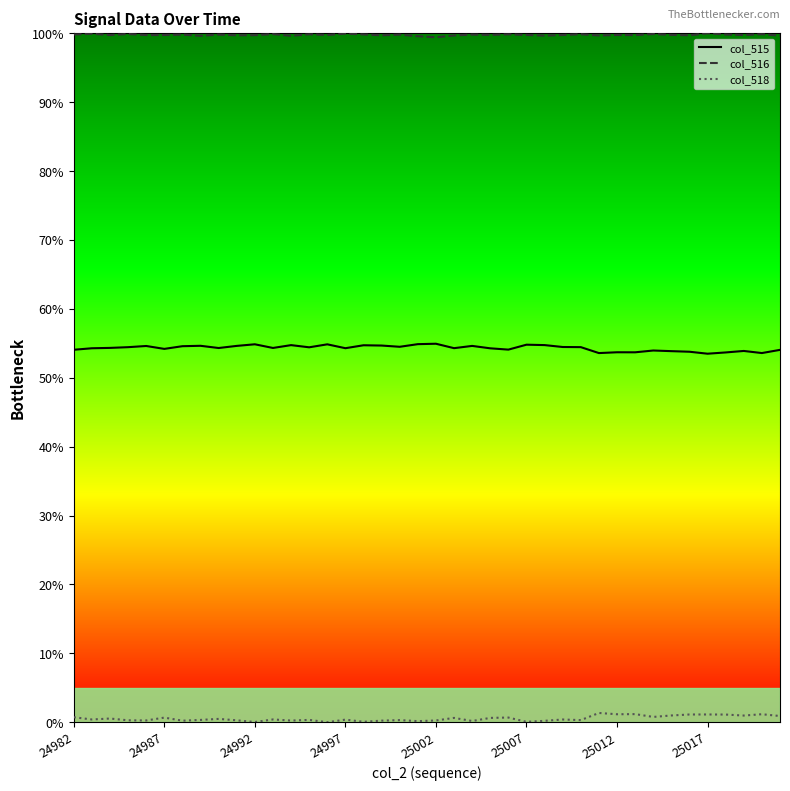

What is the greatest value displayed?

100.0